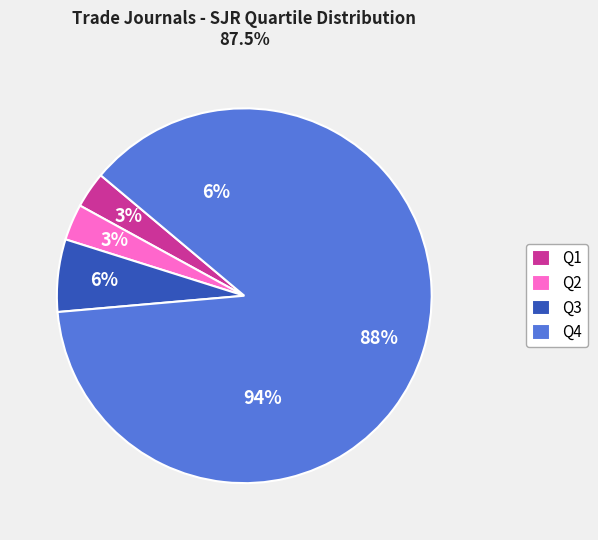

Does any single category account for the majority?

Yes